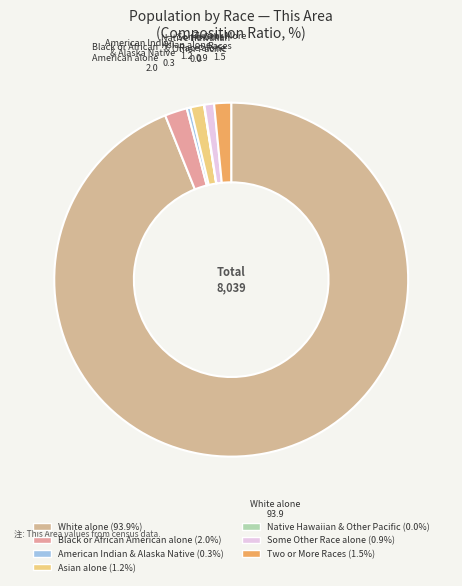

What is the smallest slice in the pie chart?

Native Hawaiian and Other Pacific